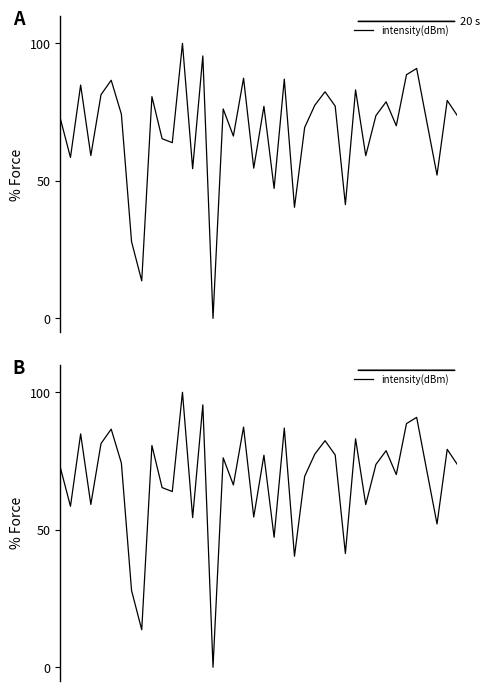

How many data points are less than 73?

19